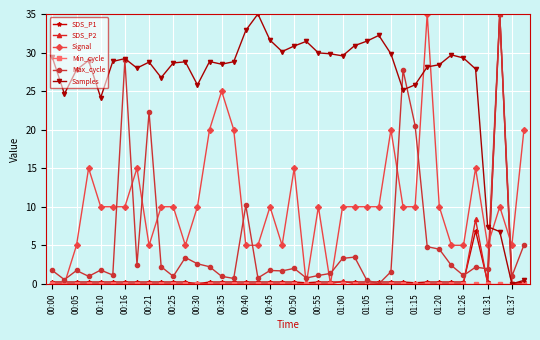

At how many categories does at least one series exceed 9?

38